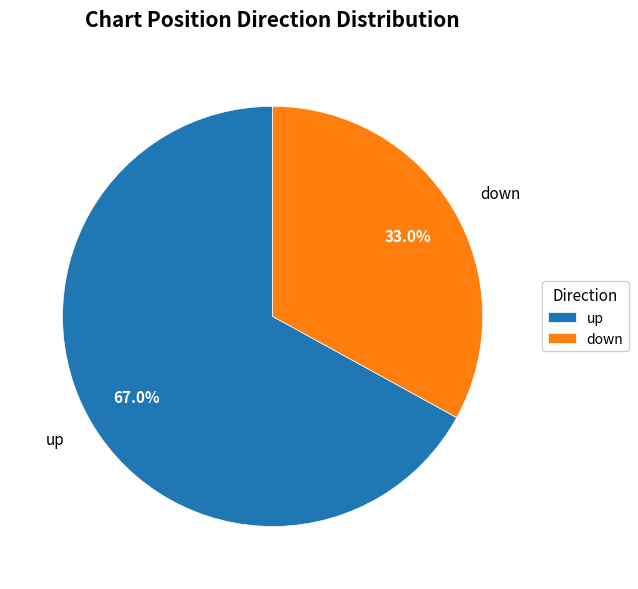

What is the ratio of the value at down to the value at up?

0.5